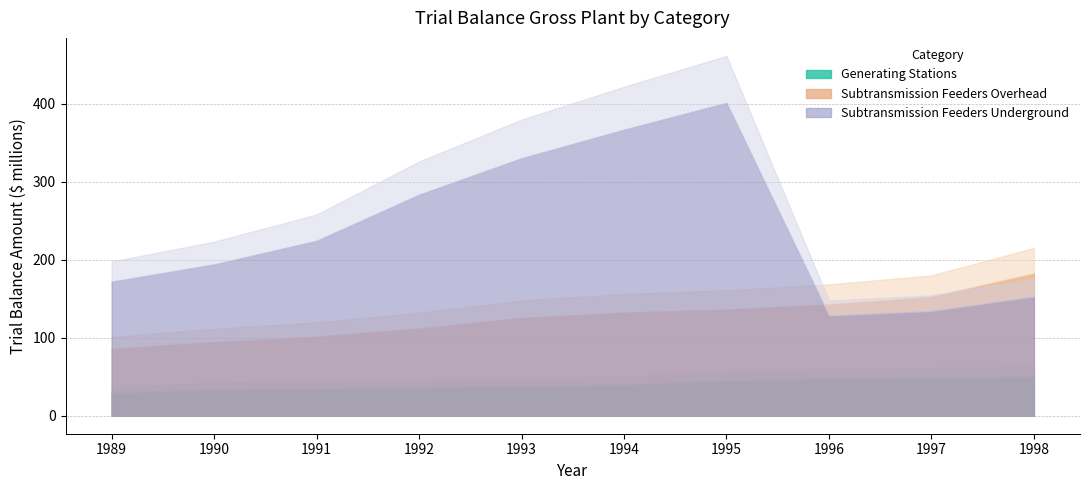

True or false: Subtransmission Feeders Underground has a value of 330302590 at 1993.

True